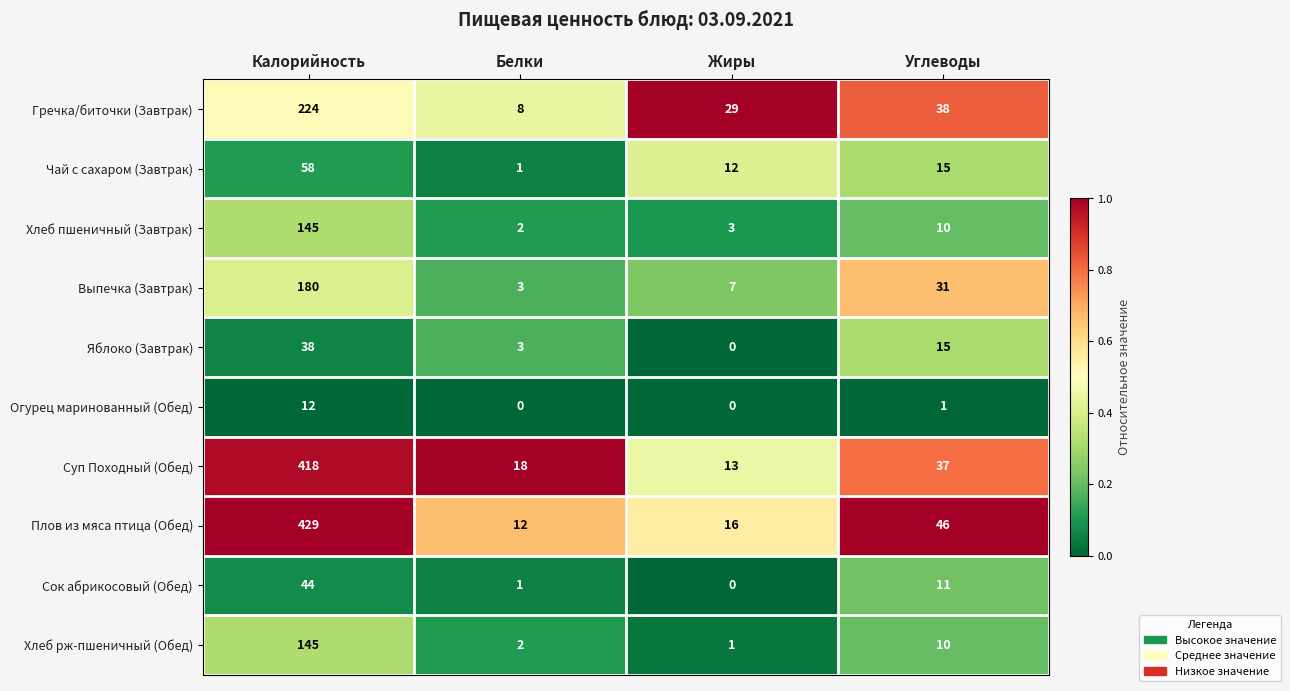

What is the average value of the Сок абрикосовый (Обед) series?

14